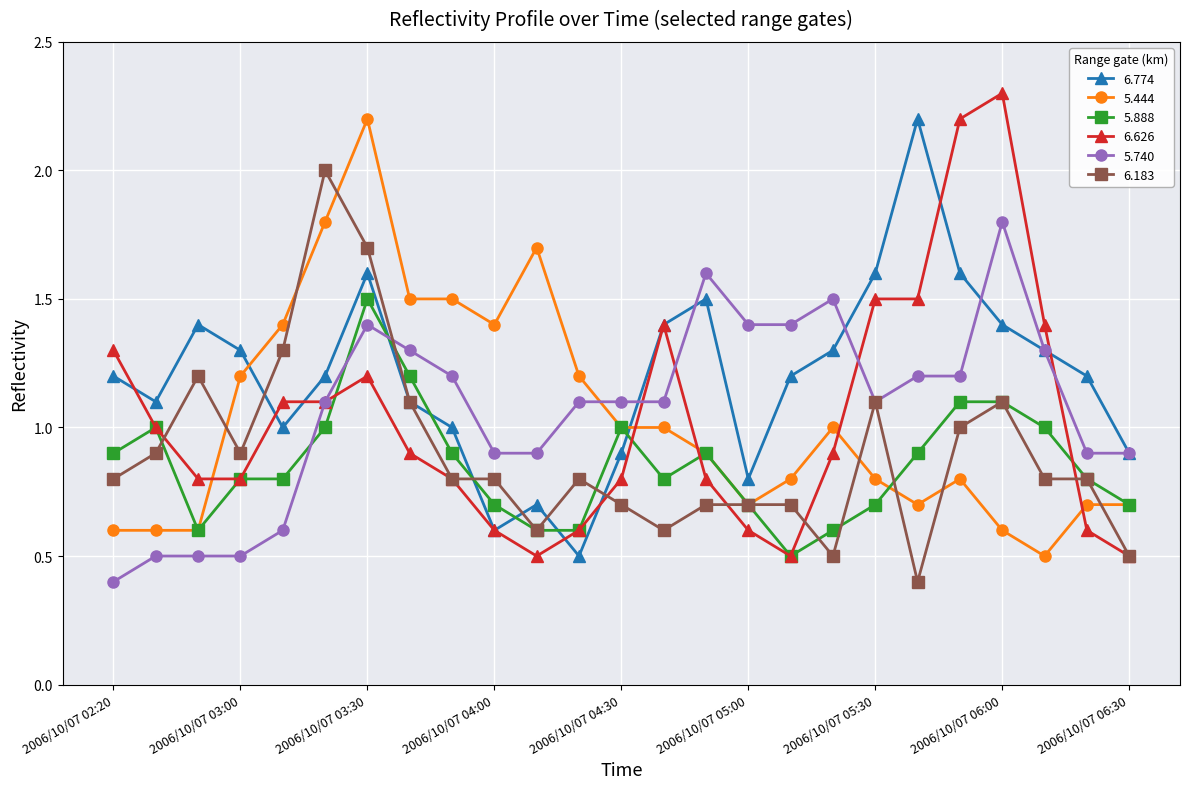

What is the value of the 6.774 point at the 1st from the left?

1.2